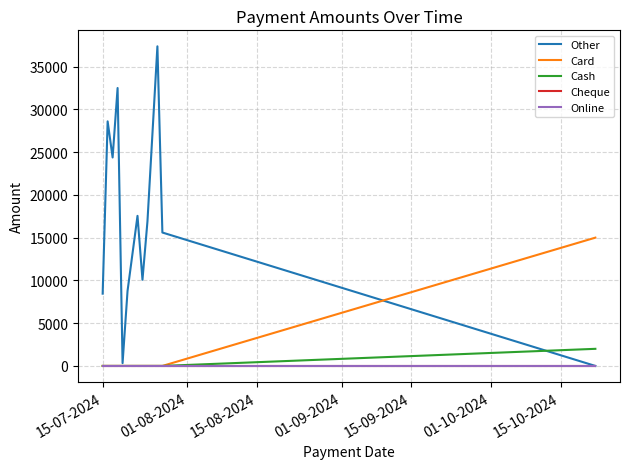

What is the difference between the maximum and minimum values in the Card series?

15000